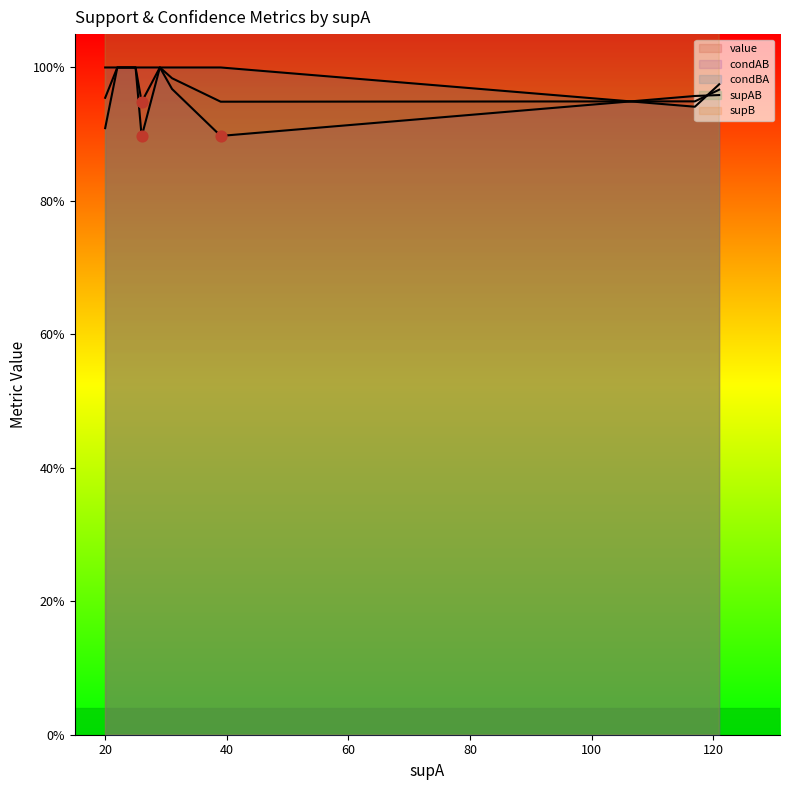

Which series reaches the maximum Y coordinate?

supB